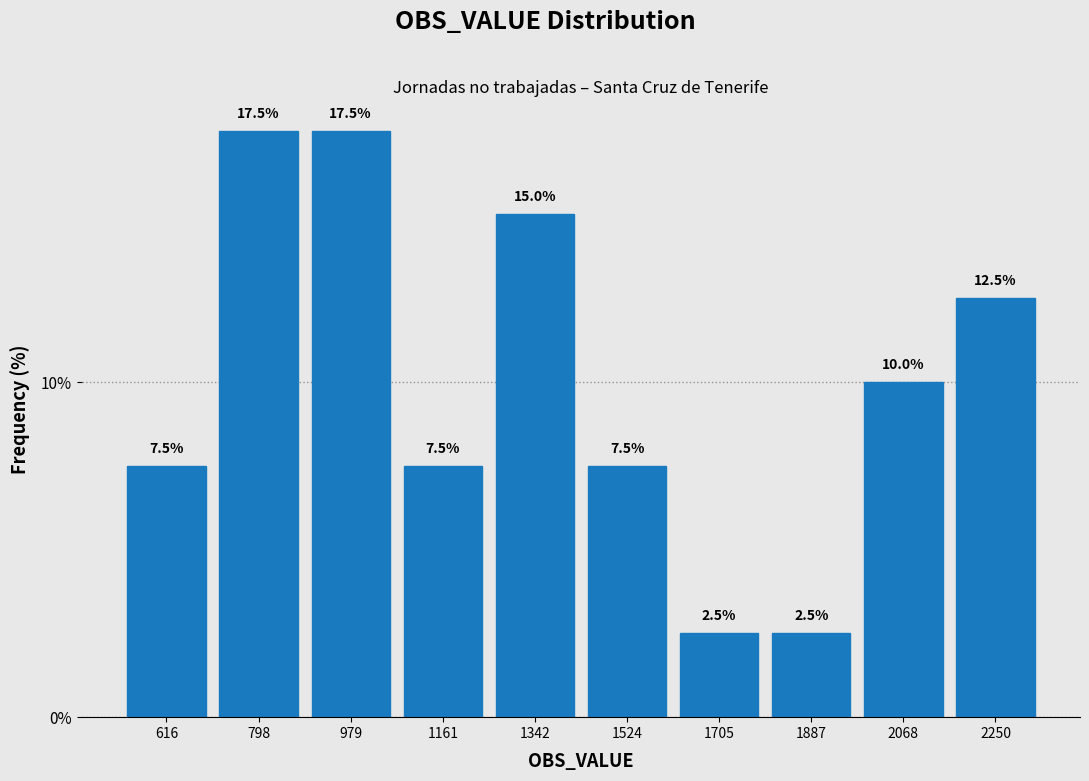

Reading left to right, transcribe this chart: for each bar, give the range it covers on the x-axis and its height. The bar edges are not printed on the chart, so give them approximately, as read against the axis.

520 to 700: 7.5
700 to 880: 17.5
880 to 1080: 17.5
1080 to 1260: 7.5
1260 to 1440: 15.0
1440 to 1620: 7.5
1620 to 1800: 2.5
1800 to 1980: 2.5
1980 to 2160: 10.0
2160 to 2340: 12.5